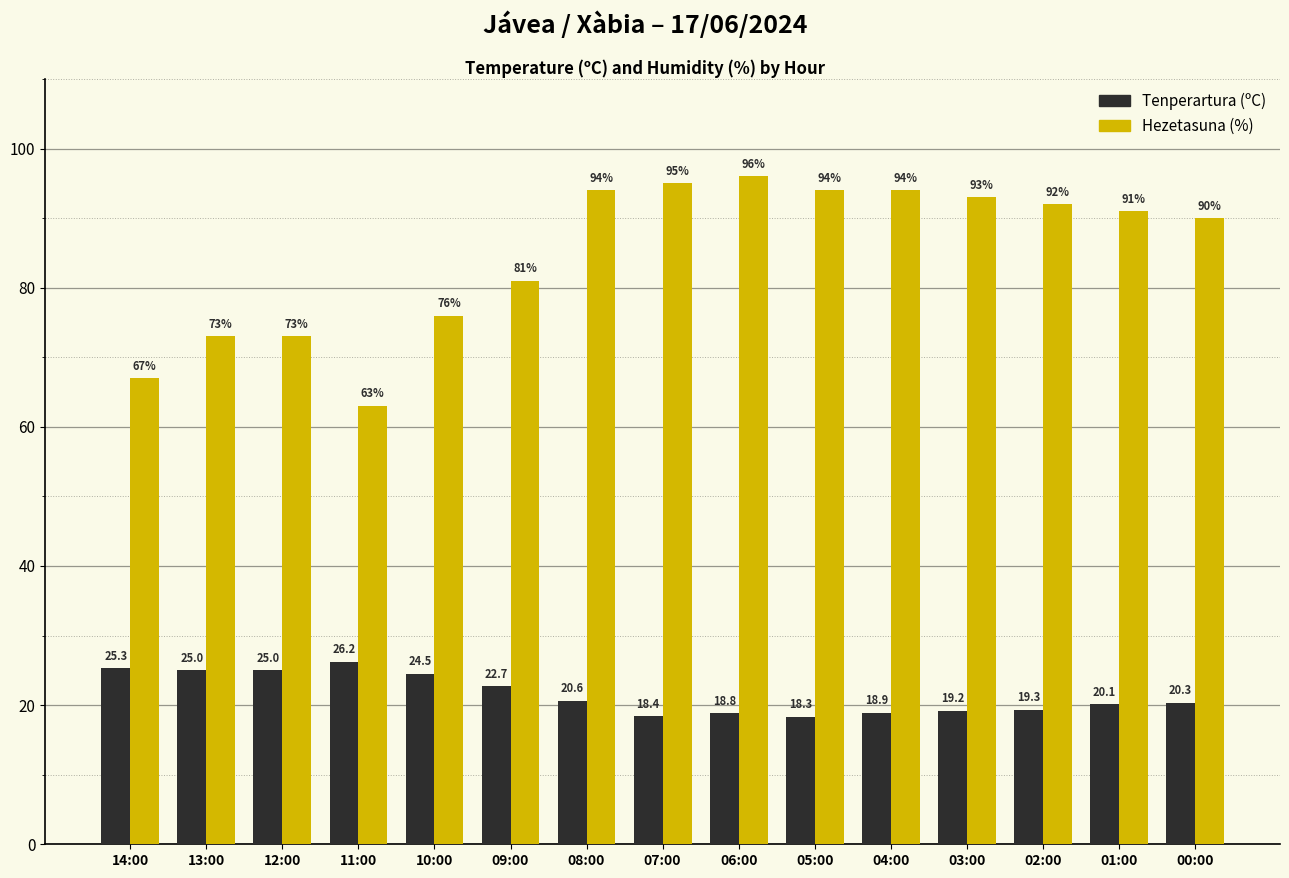

Rank the series by their average value, from lowest to highest.

Tenperartura (ºC), Hezetasuna (%)